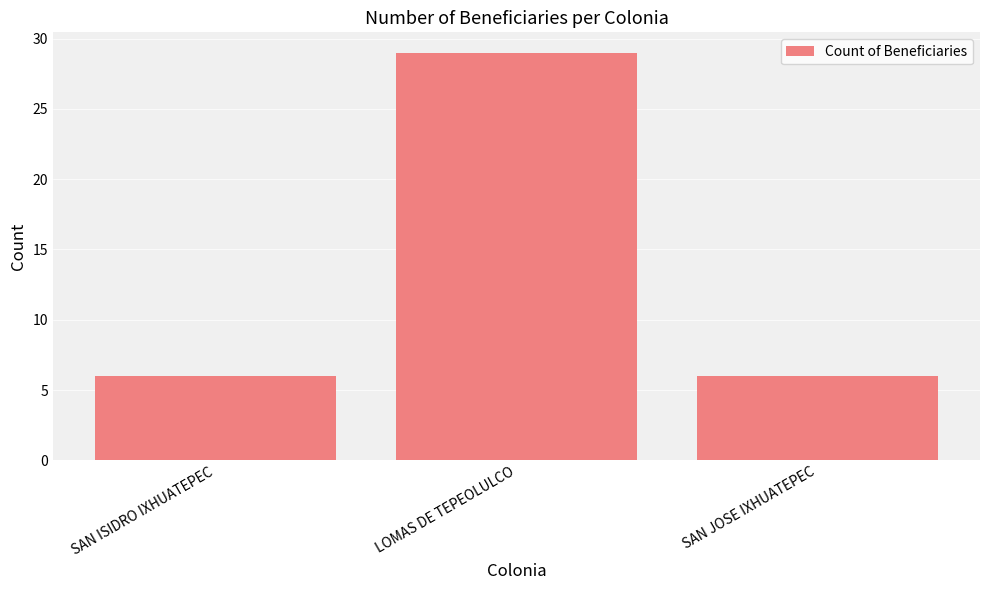

The value at LOMAS DE TEPEOLULCO is 29. True or false?

True